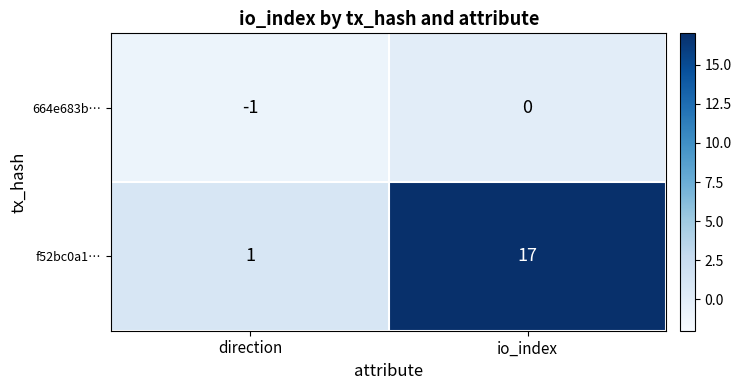

At which category is the sum across all series the highest?

io_index